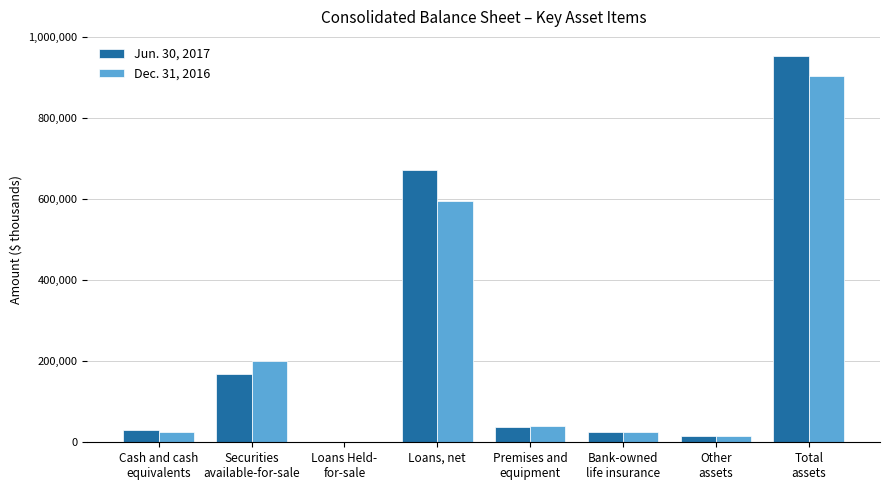

Is it true that Jun. 30, 2017 equals 25604 at Bank-owned
life insurance?

True